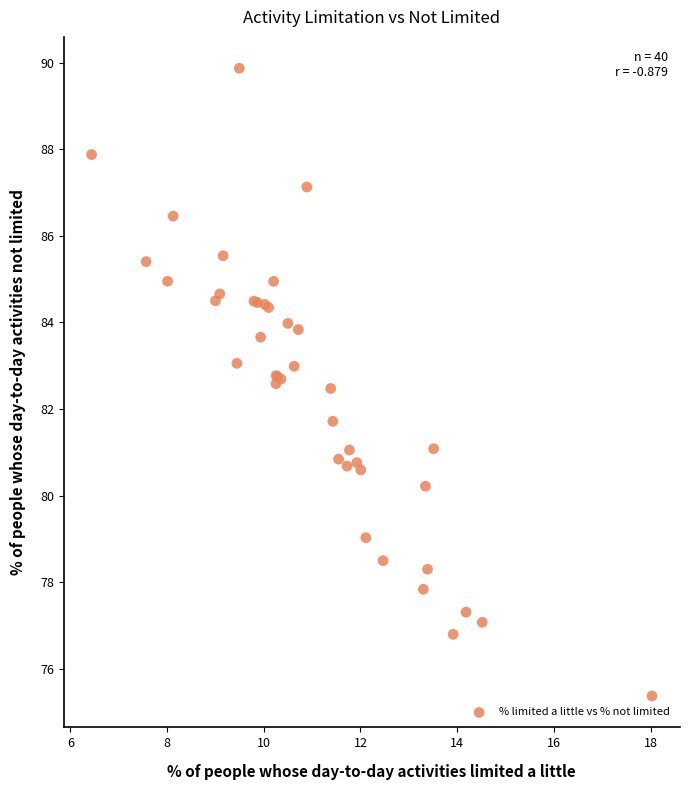

What Y value in the scatter plot is closest to 82?

81.7